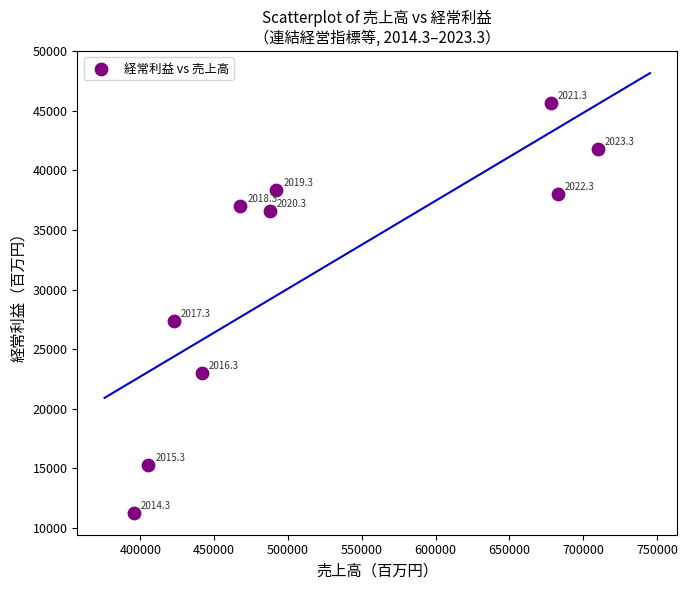

What is the range of Y values (max minus min)?

34383